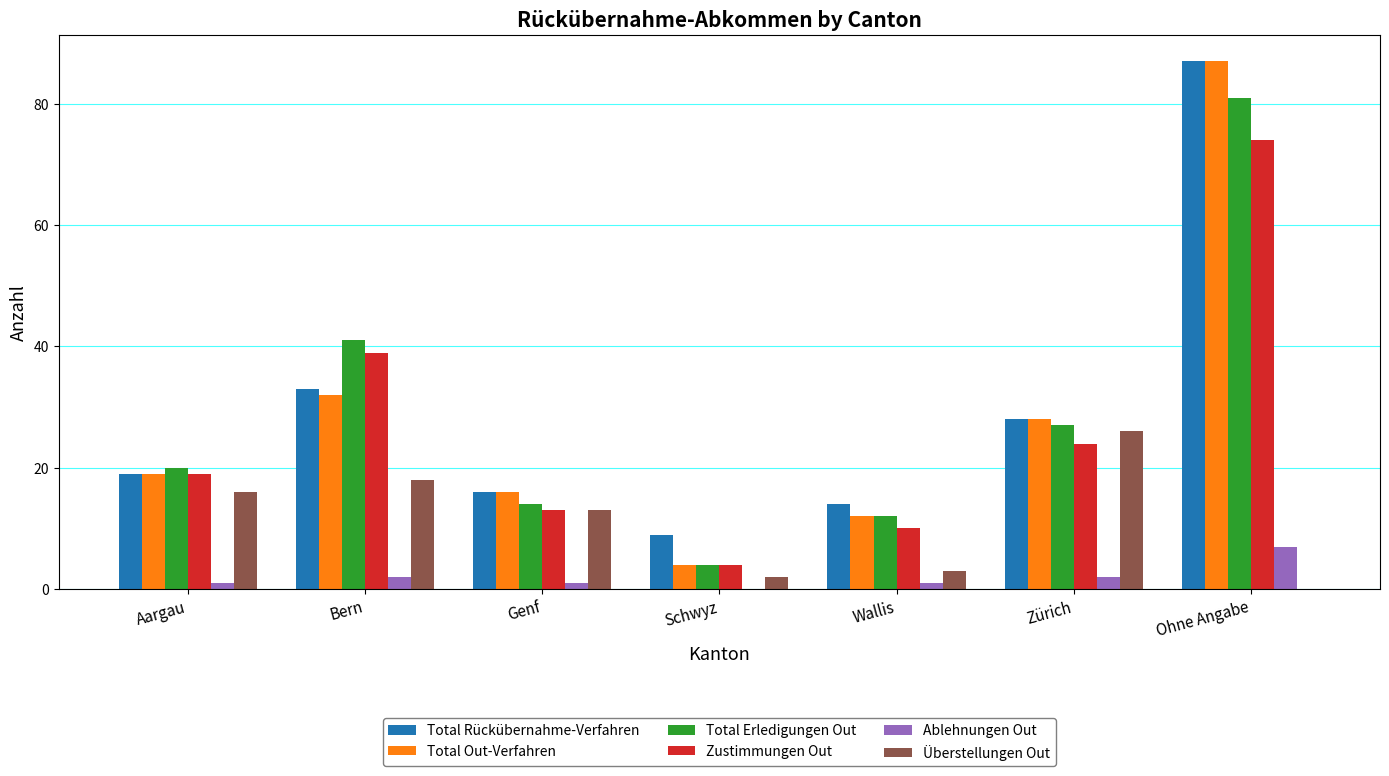

What is the maximum value for Total Erledigungen Out?

81